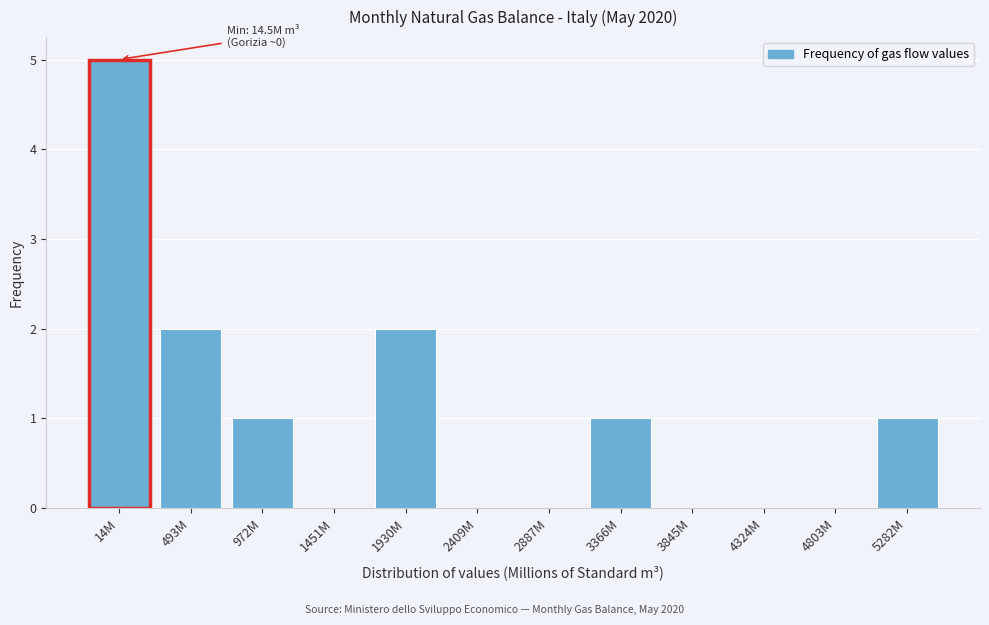

Reading left to right, extract all data points from this chart.

14M=5	493M=2	972M=1	1451M=0	1930M=2	2409M=0	2887M=0	3366M=1	3845M=0	4324M=0	4803M=0	5282M=1